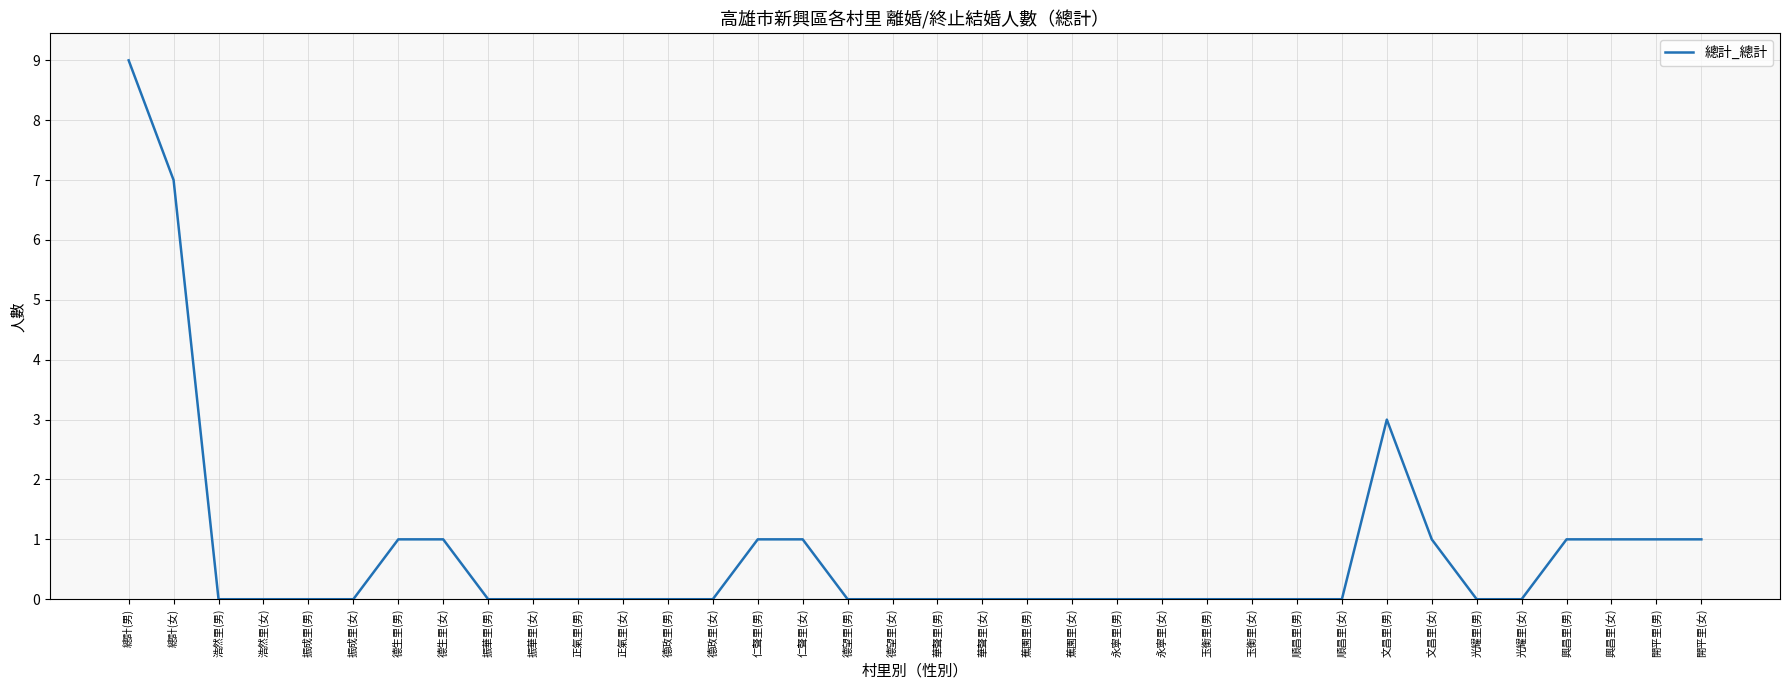

What position from the right is 振華里(女)?

27